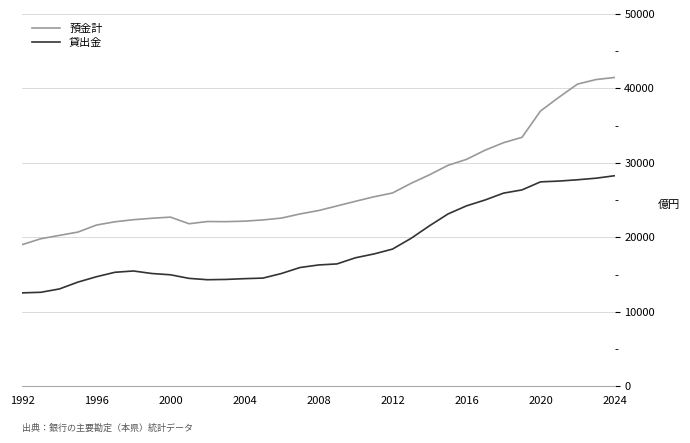

Which series has the largest range (max minus min)?

預金計